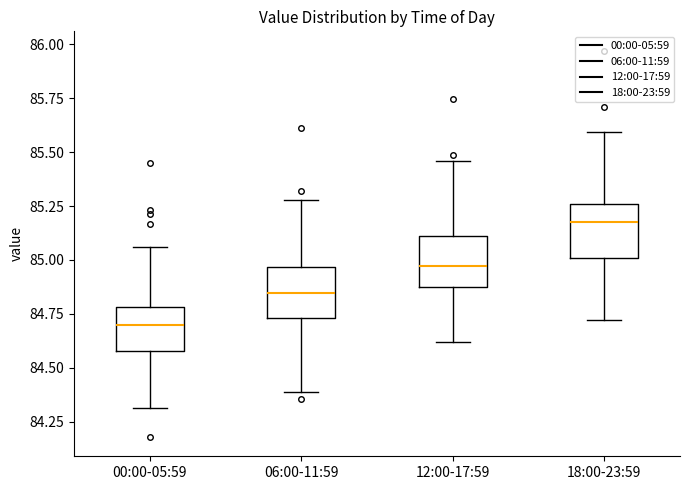

Where is the lower edge of the box for 00:00-05:59 on the y-axis? The values are not printed on the chart, so give them approximately, as read against the axis.

84.60